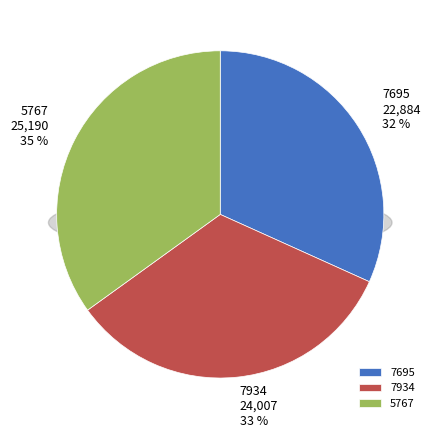

To the nearest percent, what is the average slice percentage?

33%